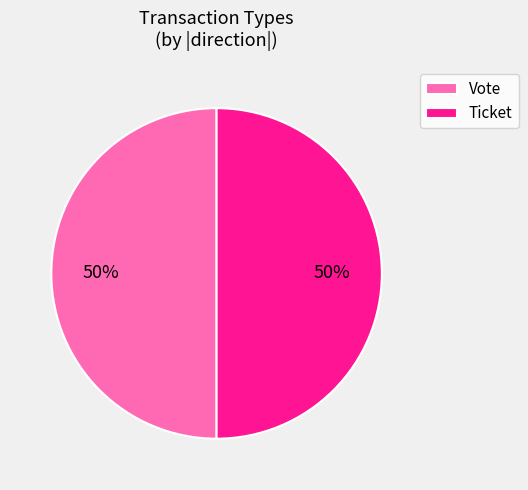

What is the ratio of the value at Ticket to the value at Vote?

1.0